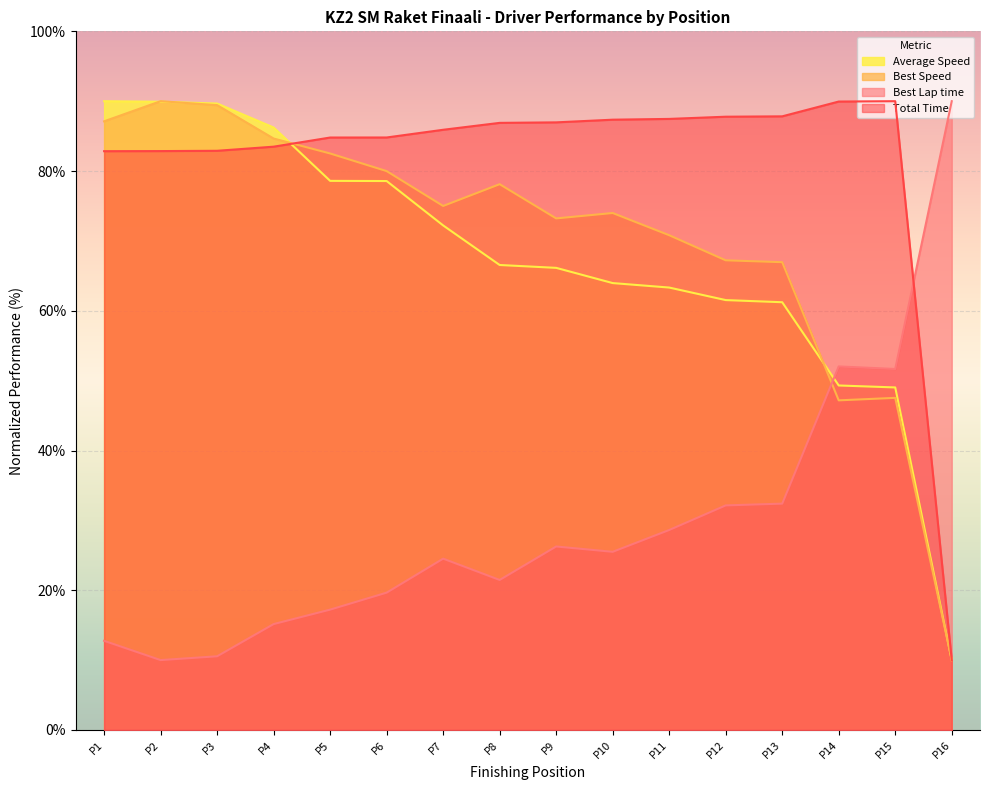

What is the spread (max minus min) of values at P4?

71.1